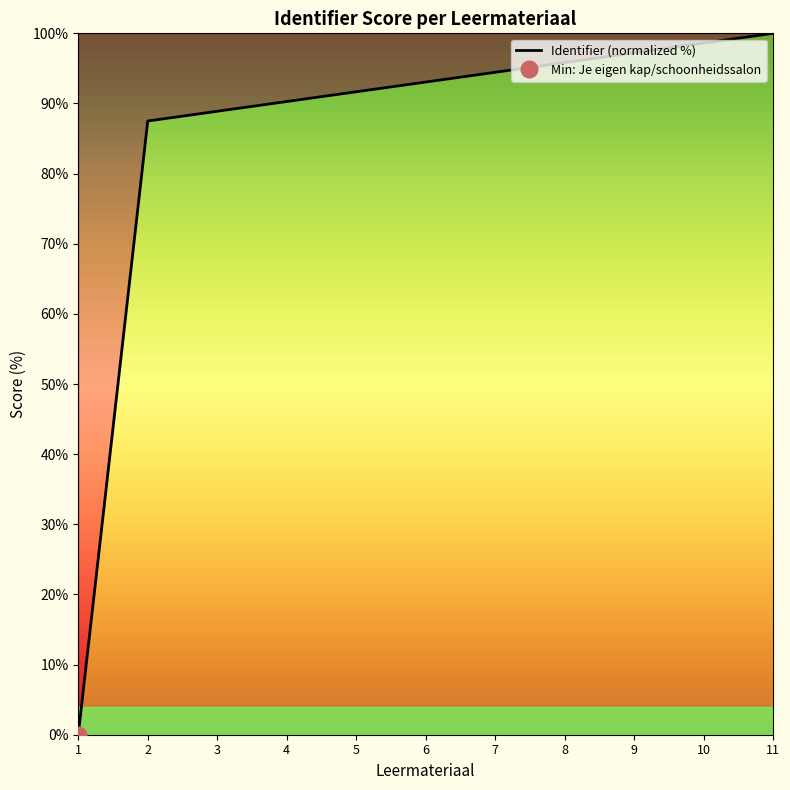

True or false: the data shows 100.0 at 11.

True